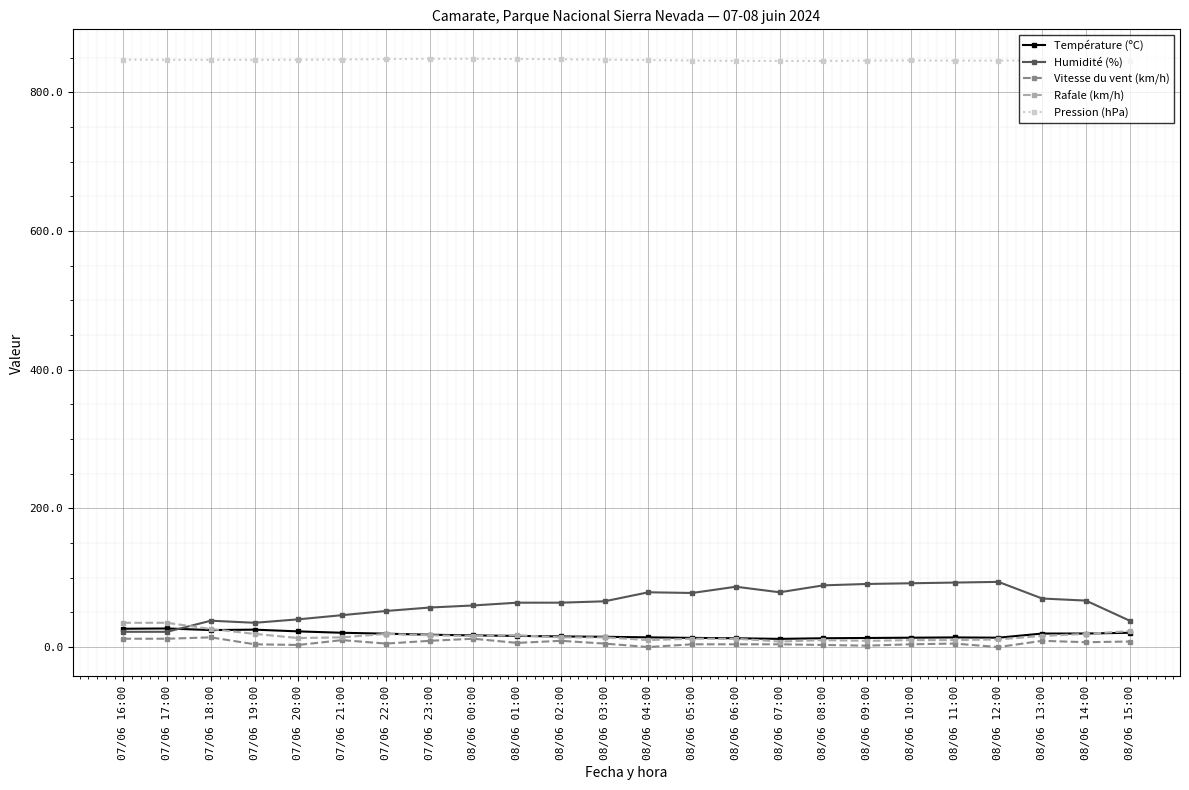

At how many categories does at least one series exceed 247?

24